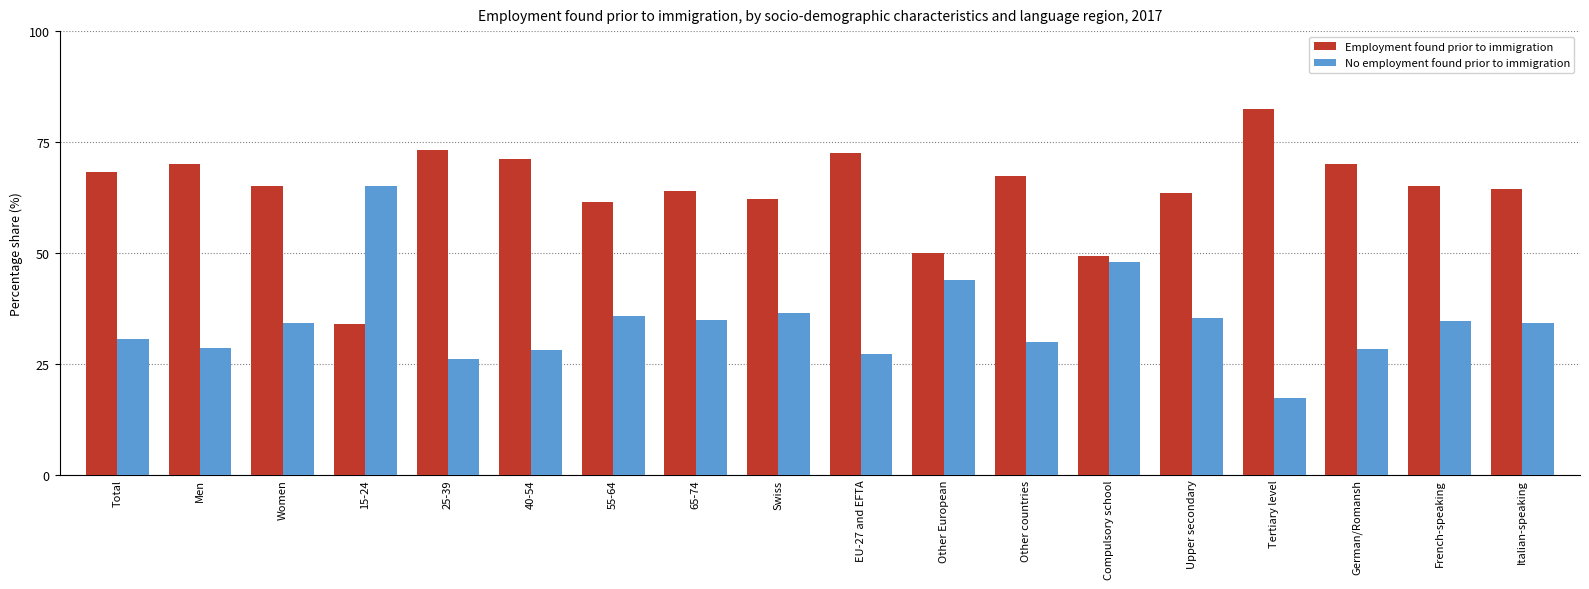

The No employment found prior to immigration series shows 42.1 at 25-39. True or false?

False